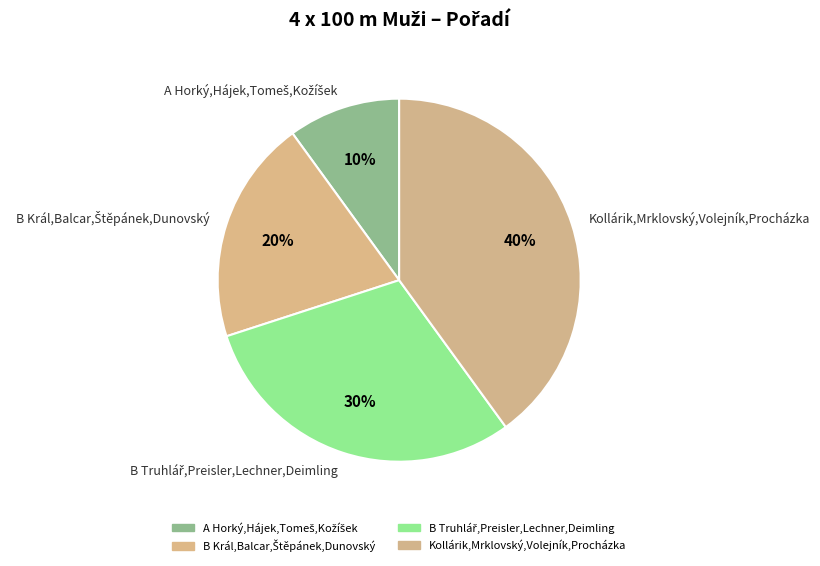

What percentage is the Kollárik,Mrklovský,Volejník,Procházka slice, to the nearest percent?

40%